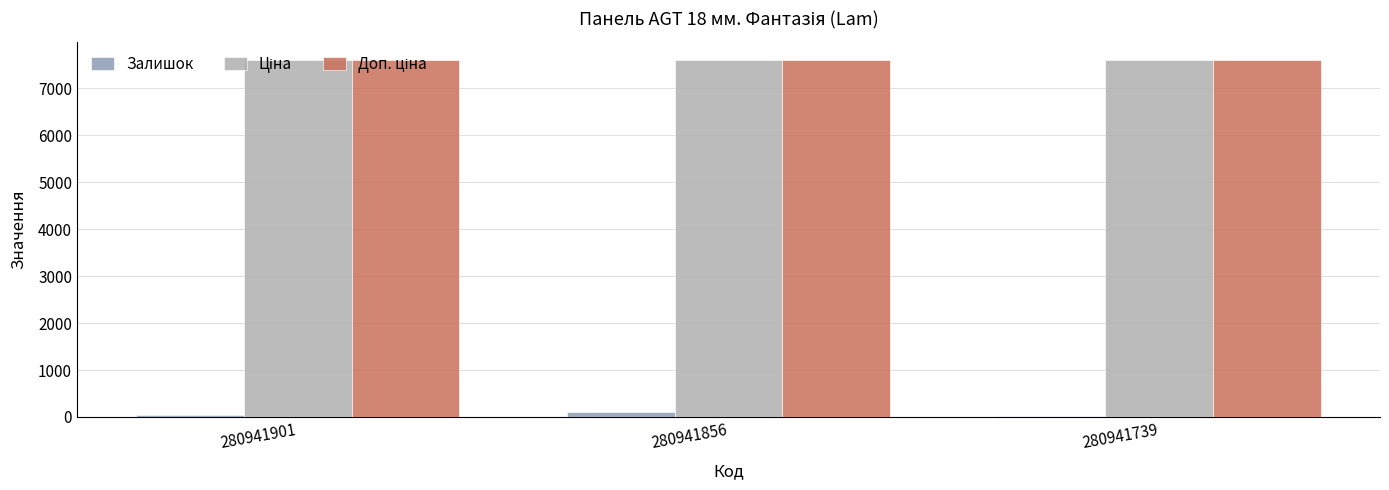

How many groups of bars are there?

3